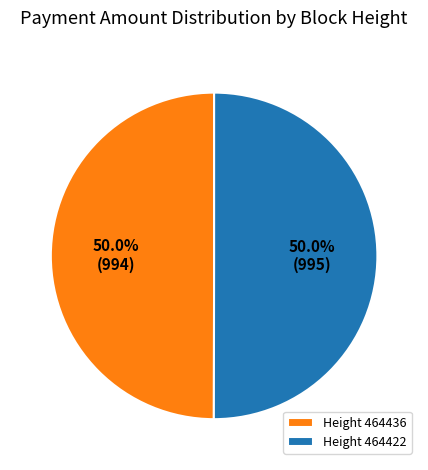

What percentage do Height 464422 and Height 464436 together represent?

100.0%